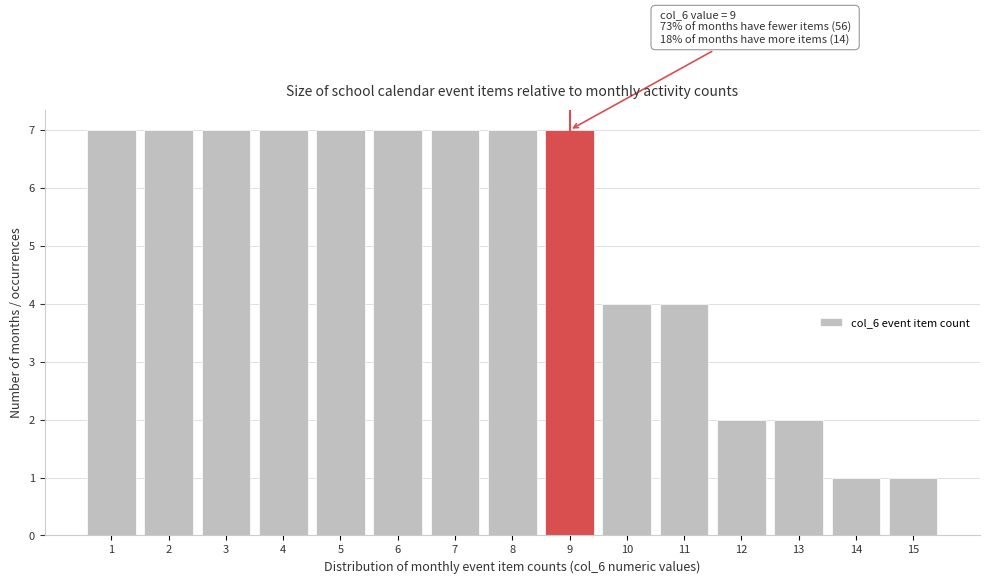

Reading right to left, list all the values displayed in this chart.

15=1	14=1	13=2	12=2	11=4	10=4	9=7	8=7	7=7	6=7	5=7	4=7	3=7	2=7	1=7